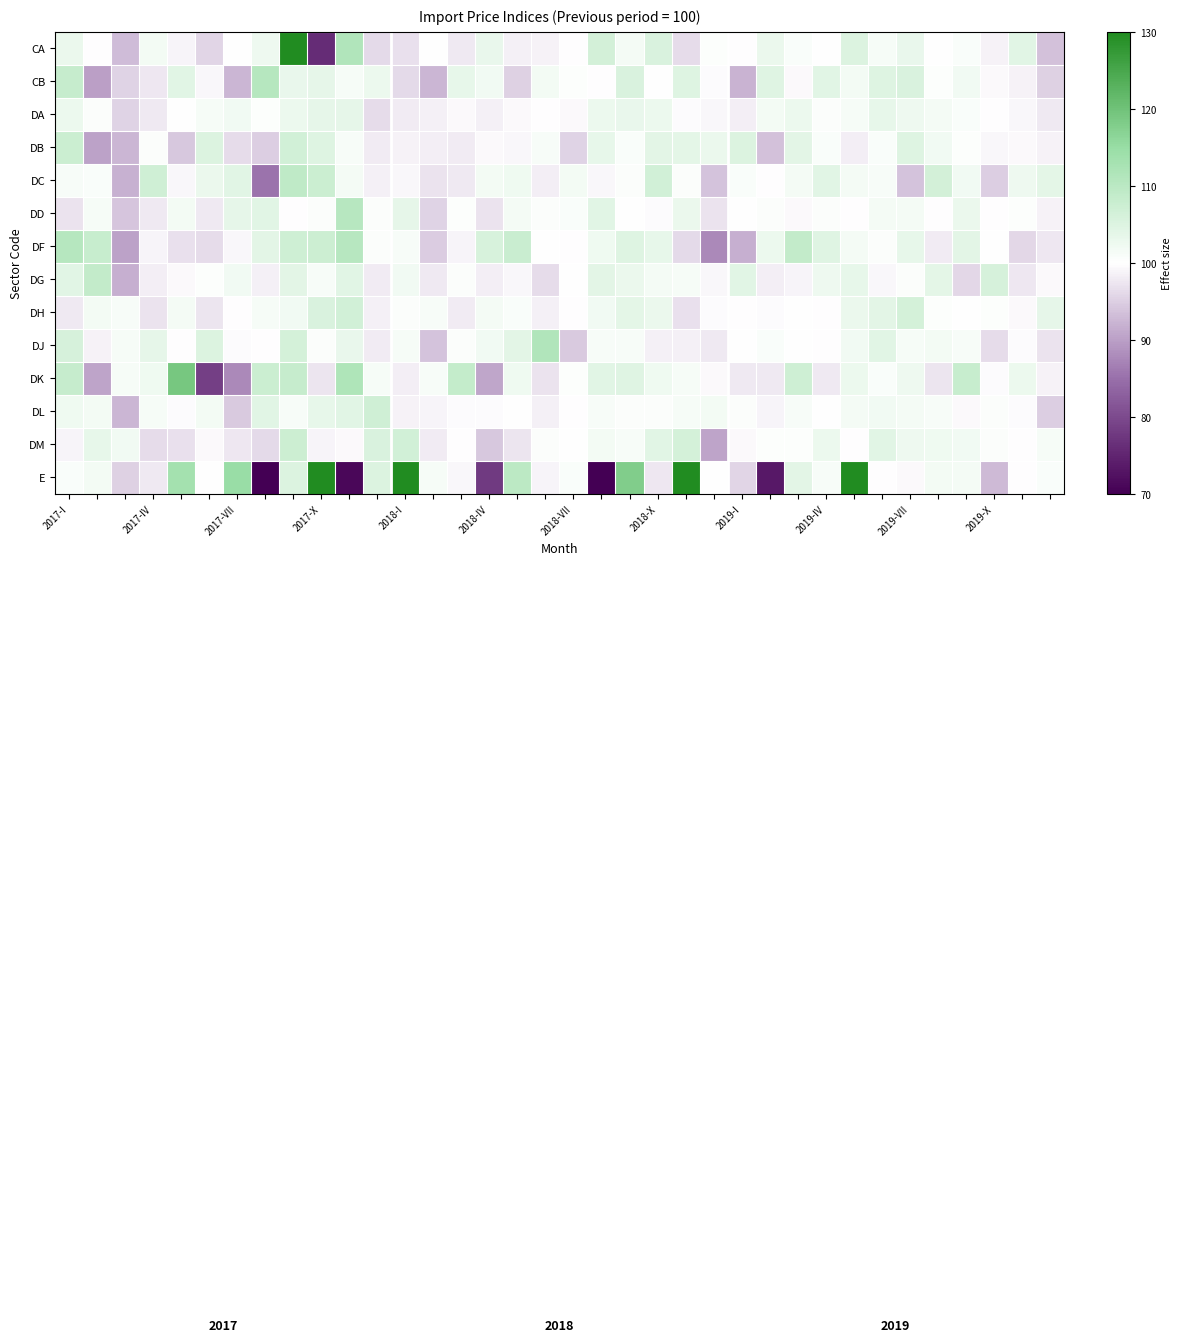

What is the smallest value displayed?

65.3